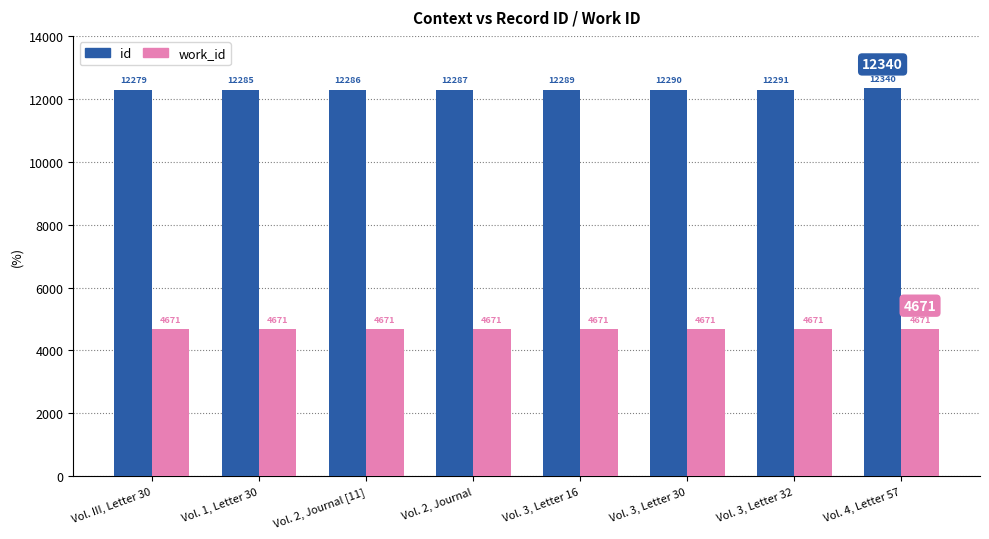

What is the approximate value of id at Vol. III, Letter 30, to the nearest 10?

12280